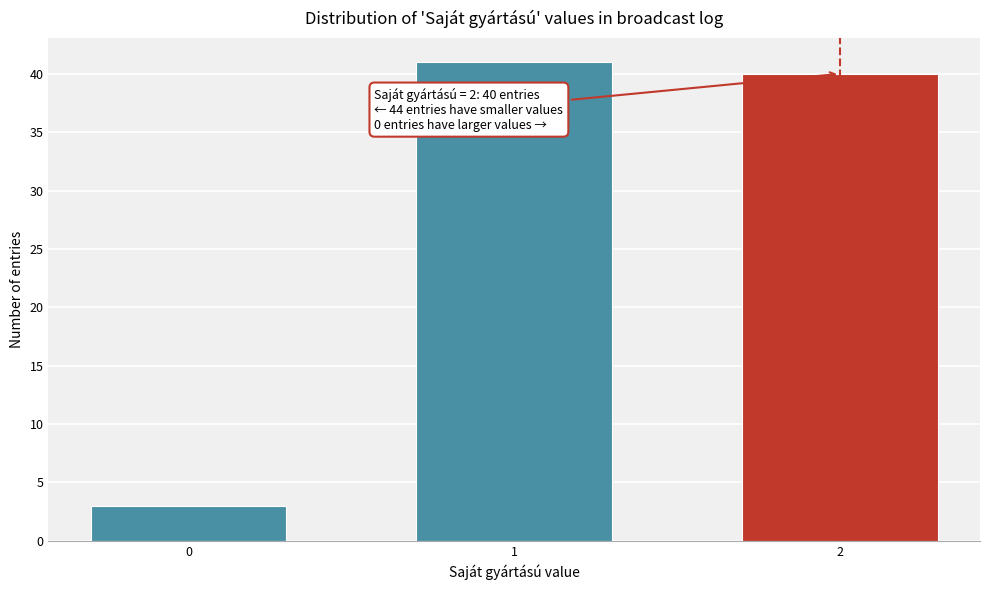

Reading left to right, list all the values displayed in this chart.

0=3	1=41	2=40